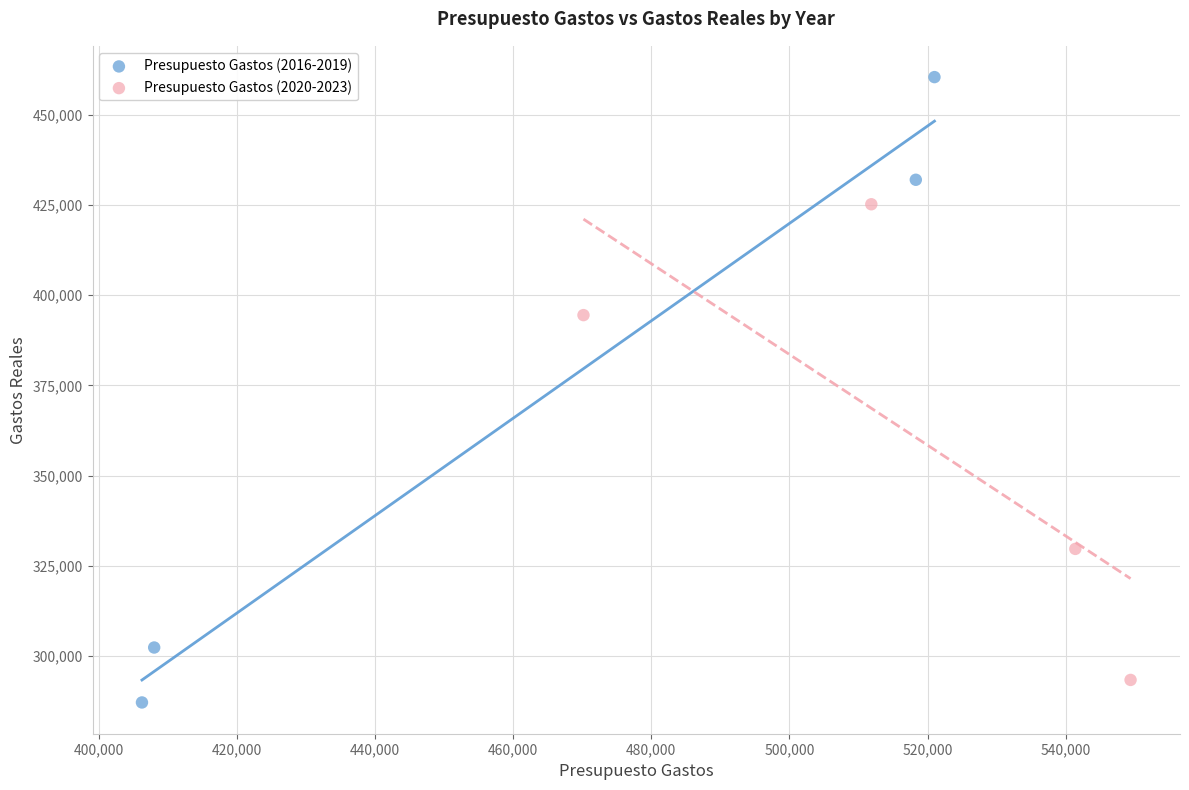

What are all the series names shown in the legend?

Presupuesto Gastos (2016-2019), Presupuesto Gastos (2020-2023)